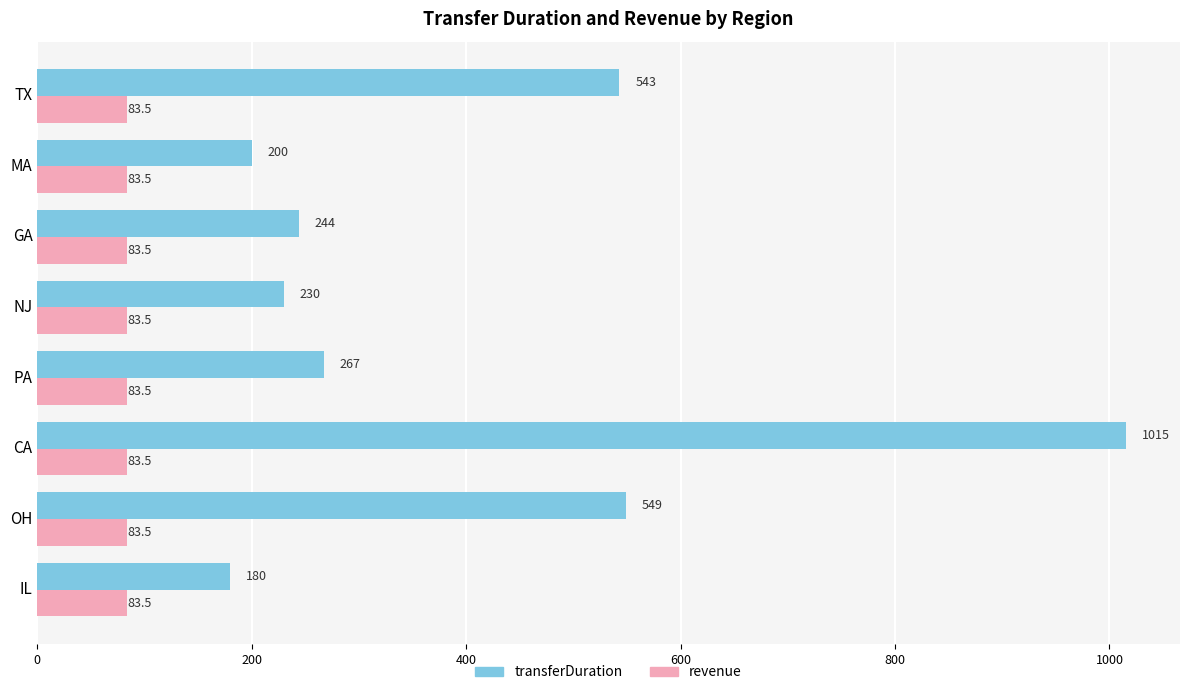

Which series changed the most between MA and TX?

transferDuration